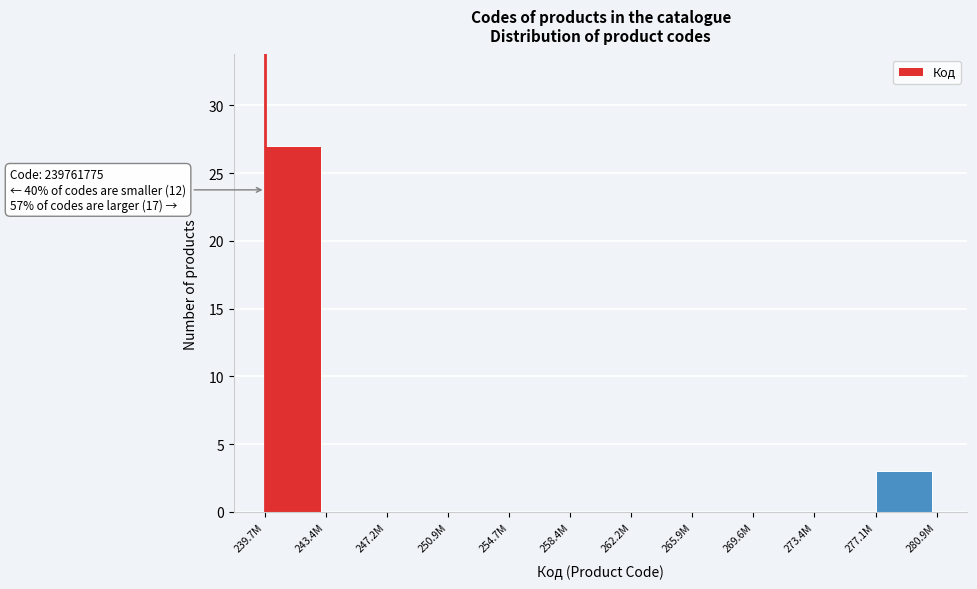

Reading right to left, extract all data points from this chart.

277.1M=3	273.4M=0	269.6M=0	265.9M=0	262.2M=0	258.4M=0	254.7M=0	250.9M=0	247.2M=0	243.4M=0	239.7M=27